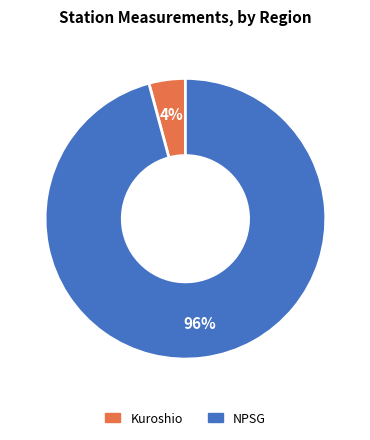

Rank the categories by value from lowest to highest.

Kuroshio, NPSG